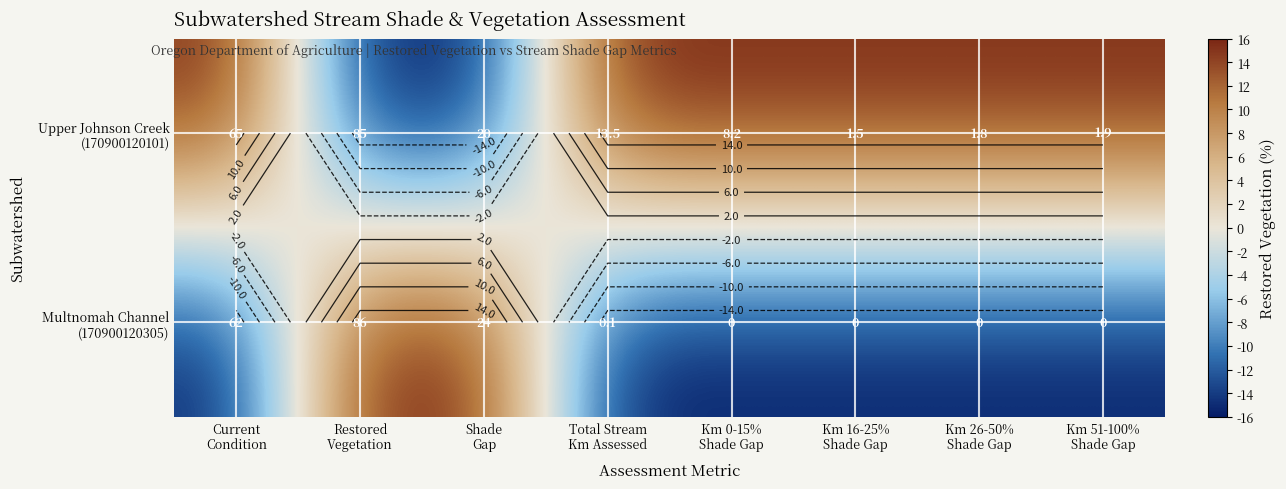

Rank the series by their maximum value, from highest to lowest.

Upper Johnson Creek (170900120101), Multnomah Channel (170900120305)